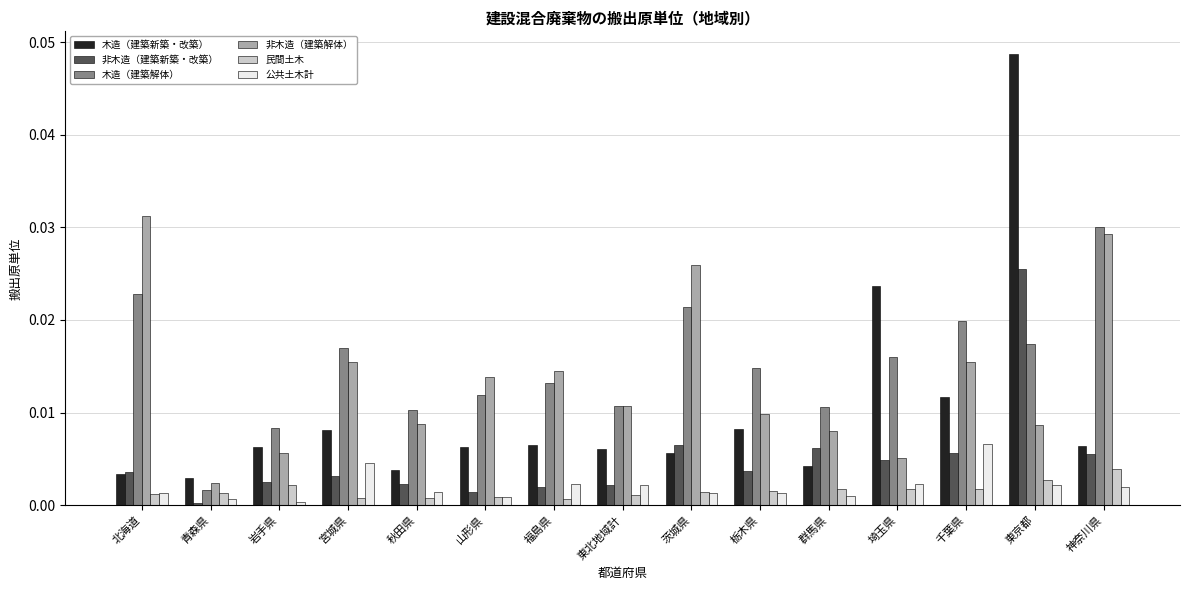

List the series in order of their peak value, highest first.

木造（建築新築・改築）, 非木造（建築解体）, 木造（建築解体）, 非木造（建築新築・改築）, 公共土木計, 民間土木